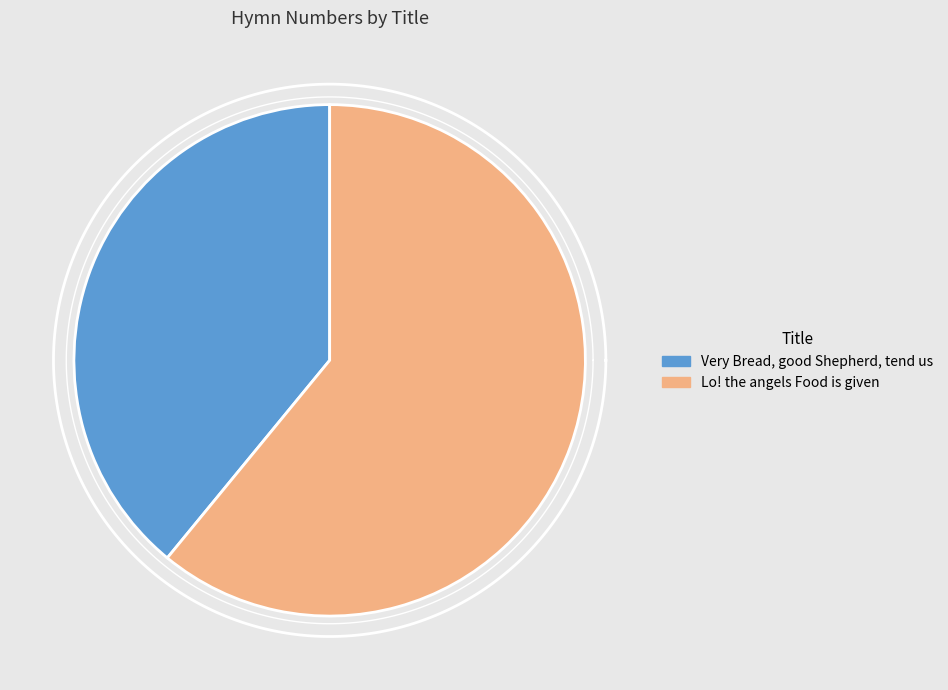

To the nearest percent, what is the difference between the largest and smallest slice percentages?

22%